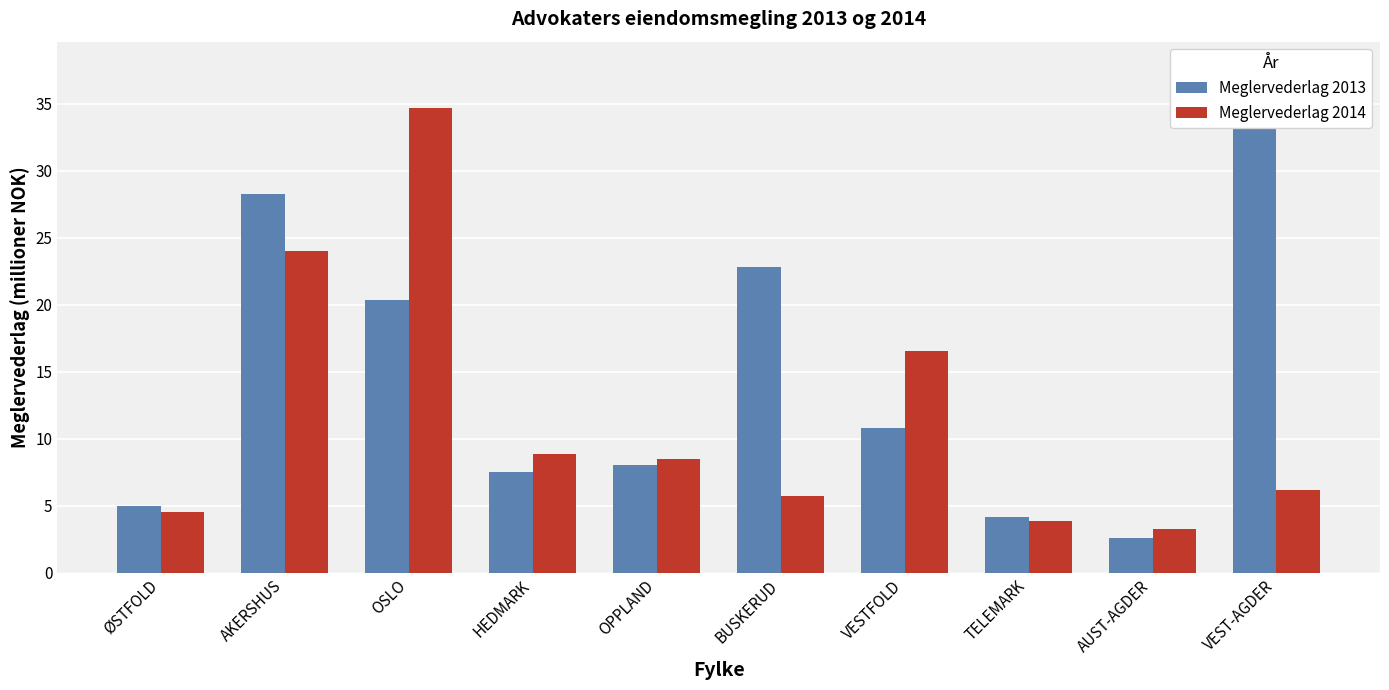

The Meglervederlag 2014 series shows 13.4 at HEDMARK. True or false?

False